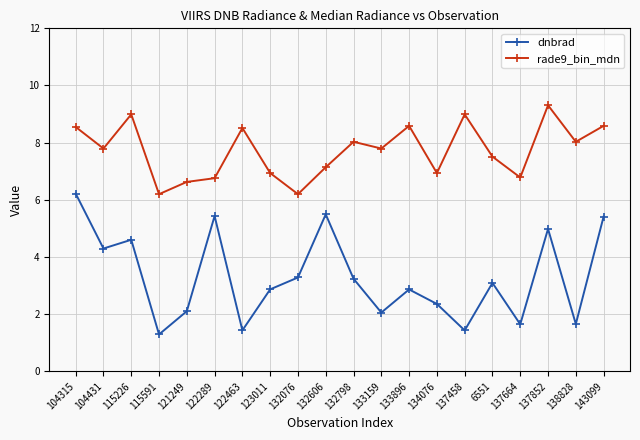

What is the minimum value for rade9_bin_mdn?

6.2